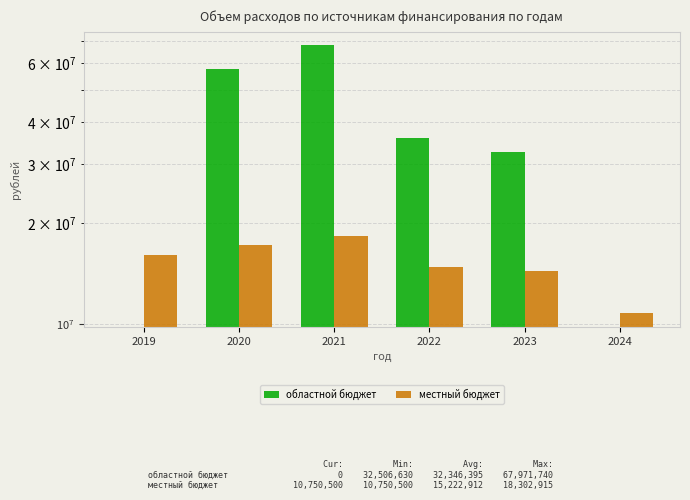

Which label corresponds to the smallest value in the chart?

2019